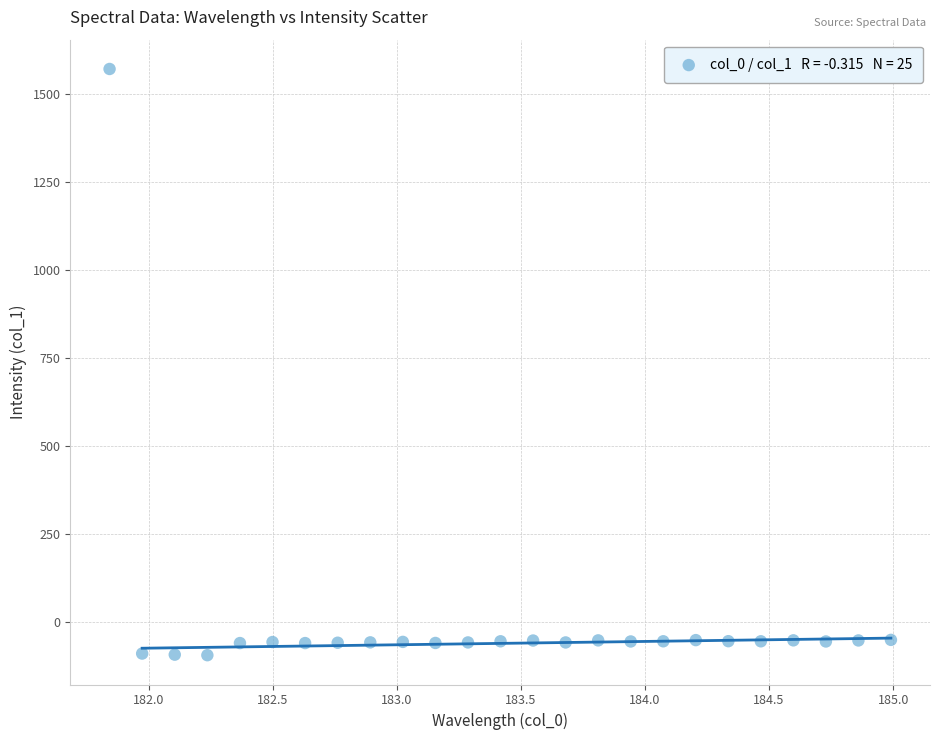

What is the range of Y values (max minus min)?

1667.0